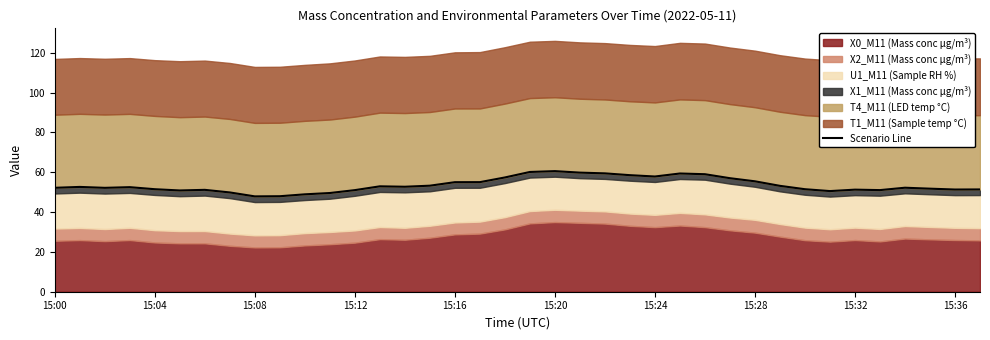

What is the change in value from 15:16 to 31?

-0.9